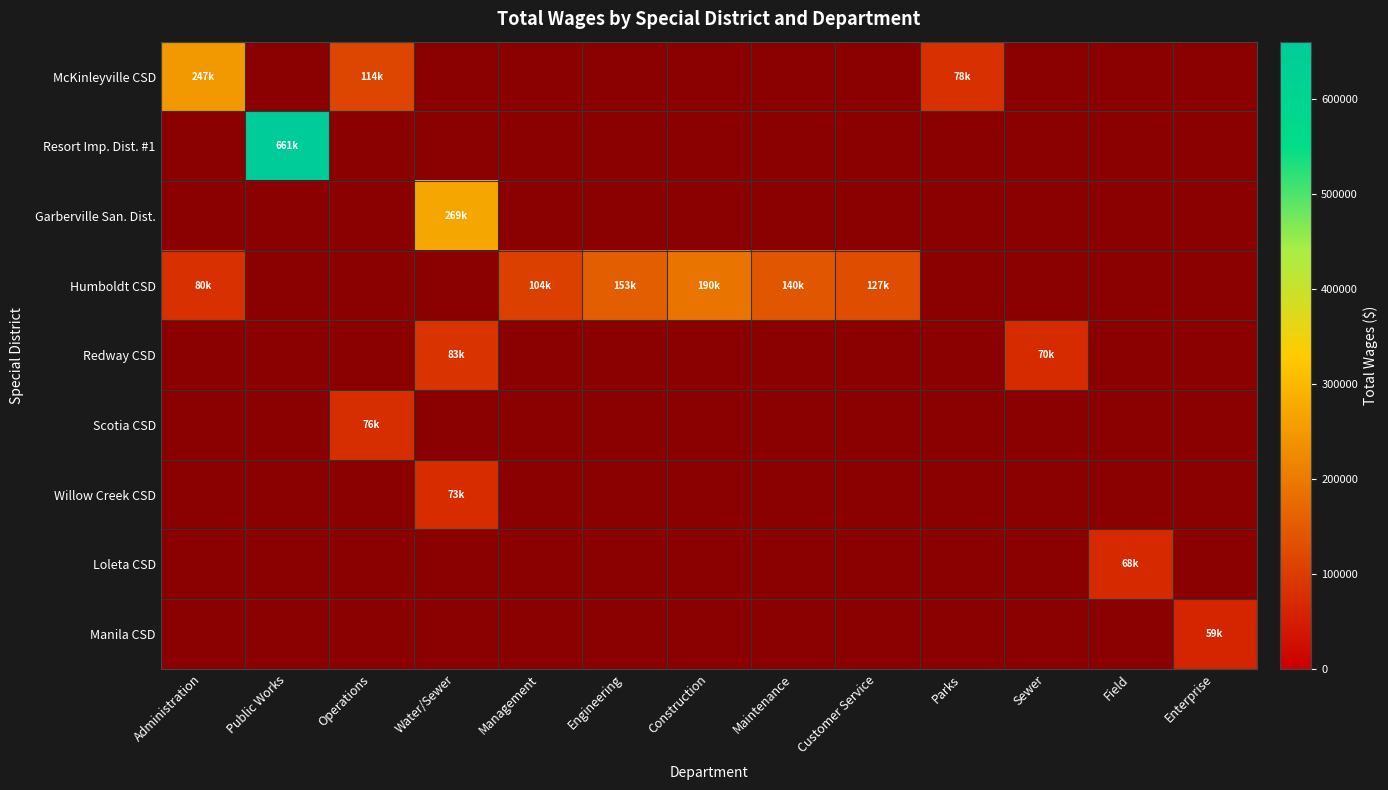

At how many categories does at least one series exceed 319251?

1